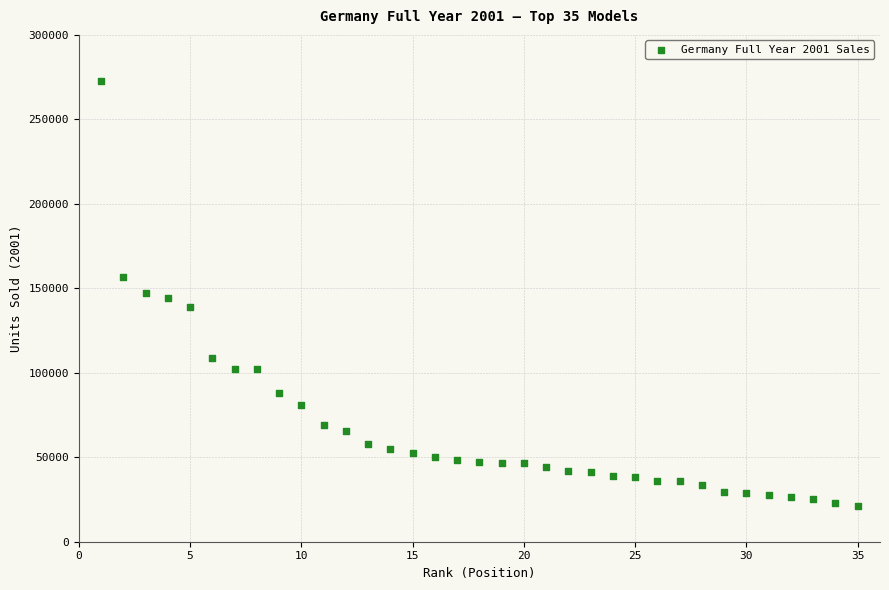

What is the range of X values (max minus min)?

34